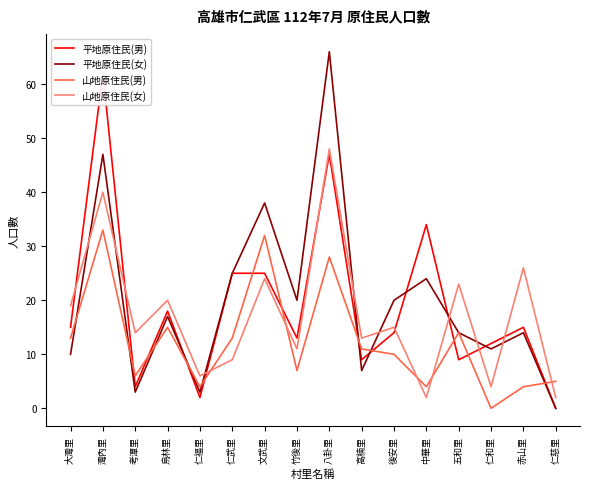

The 山地原住民(男) series shows 4 at 仁福里. True or false?

True